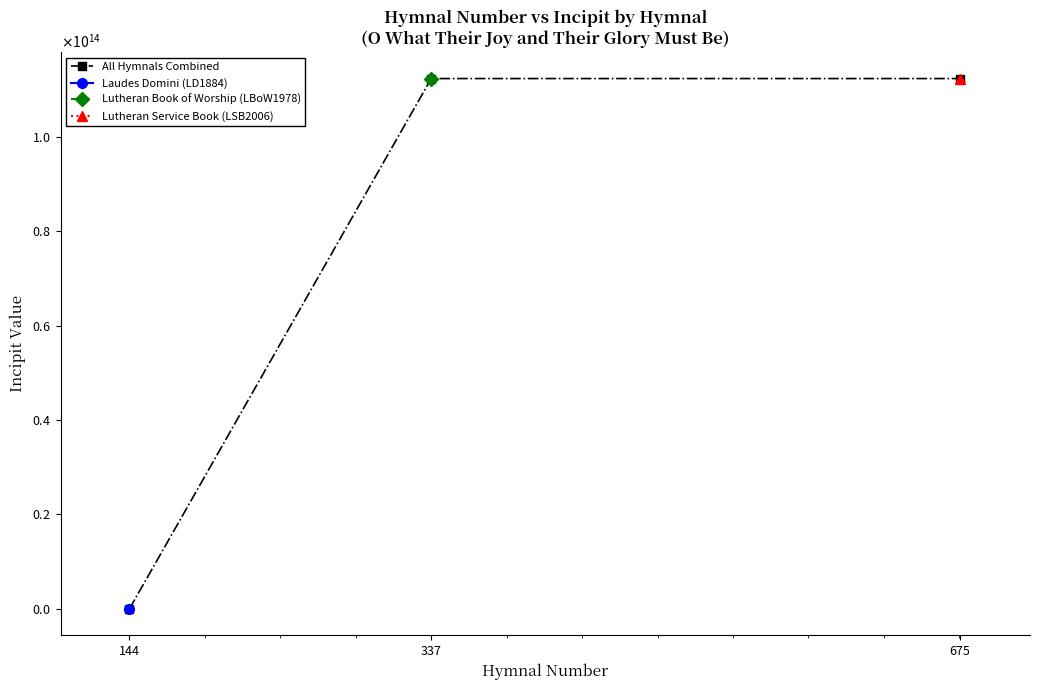

How many values are above zero?

2